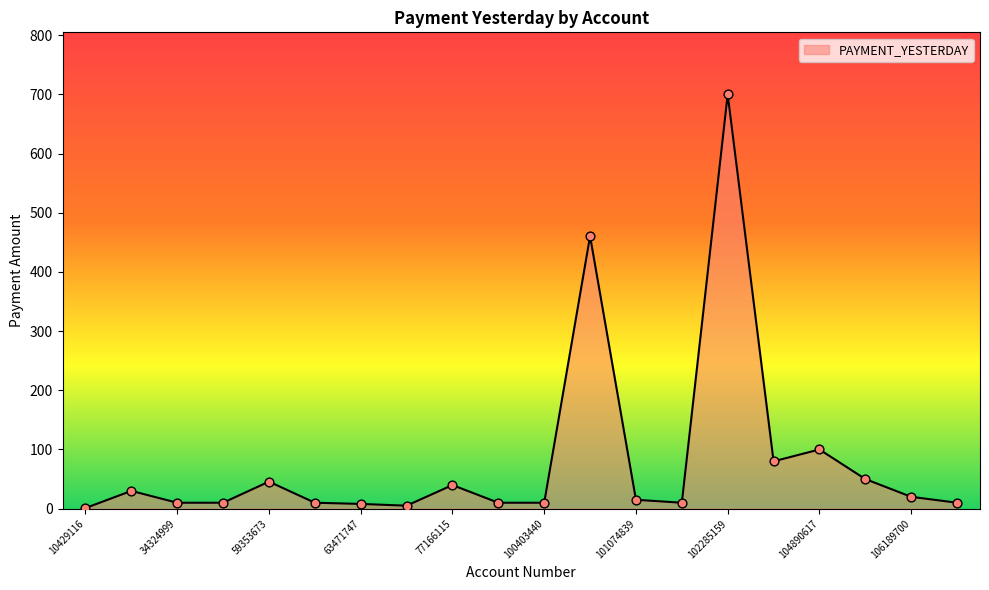

What is the maximum value shown in the chart?

700.0